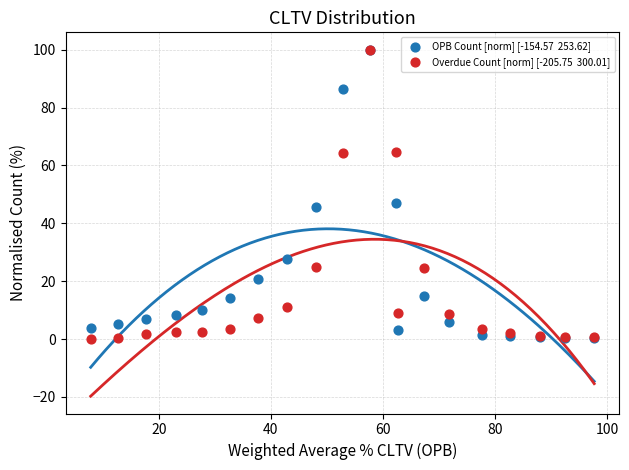

Across all series, what Y value is closest to 50?

47.1